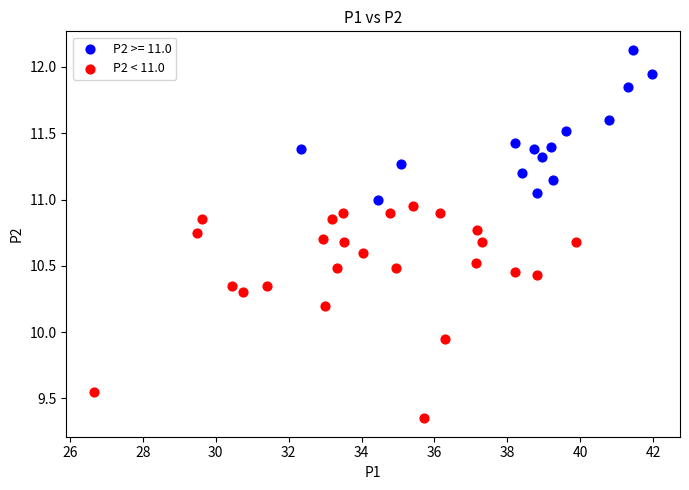

Which series reaches the maximum Y coordinate?

P2 >= 11.0